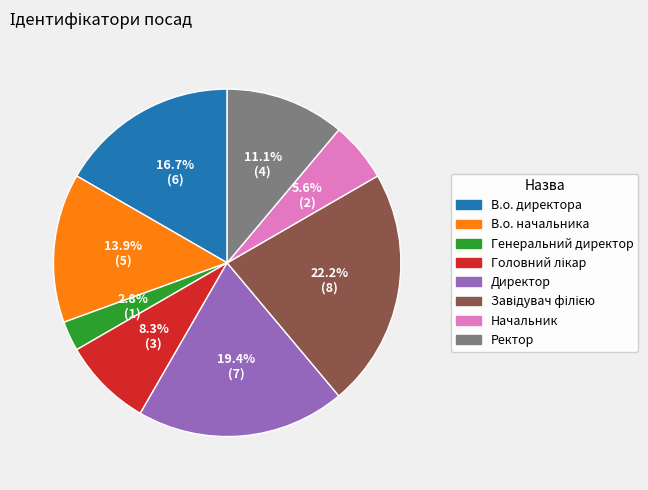

The В.о. начальника slice represents 26% of the pie. True or false?

False